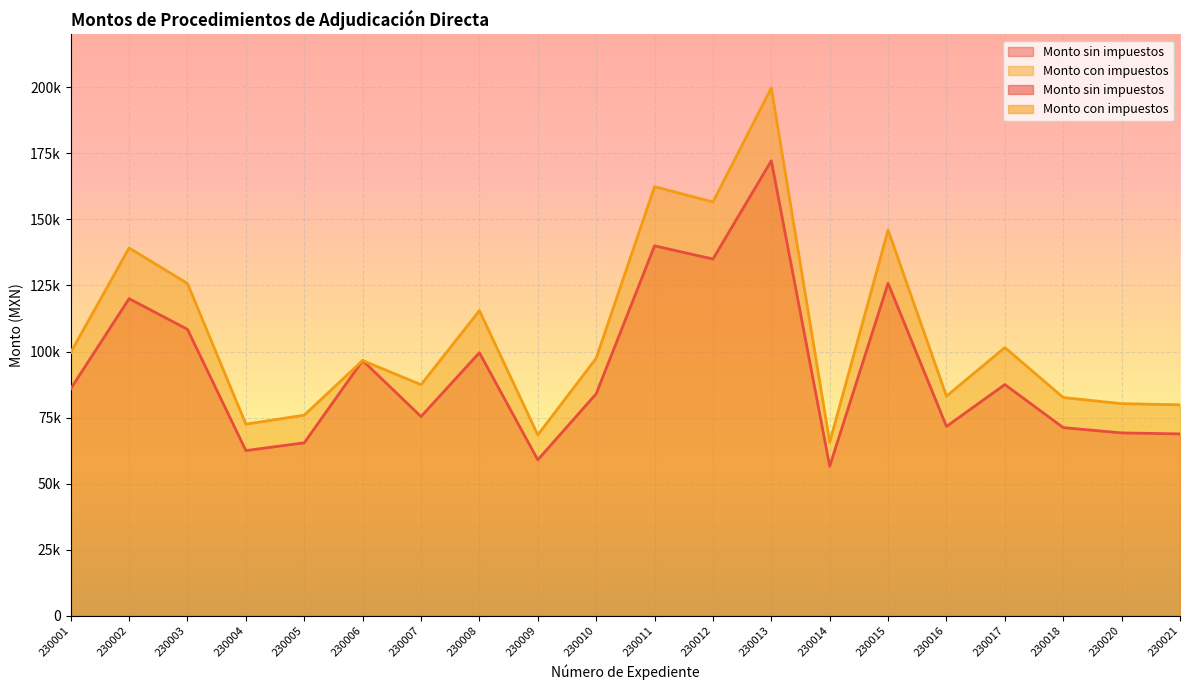

The value of Monto sin impuestos at 230020 is 37501.4. True or false?

False